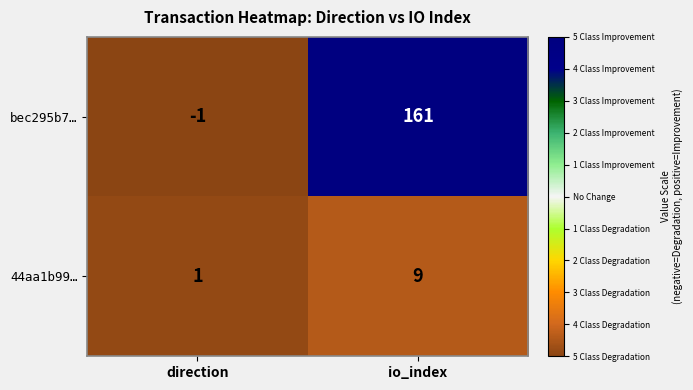

What is the average value of the bec295b7… series?

80